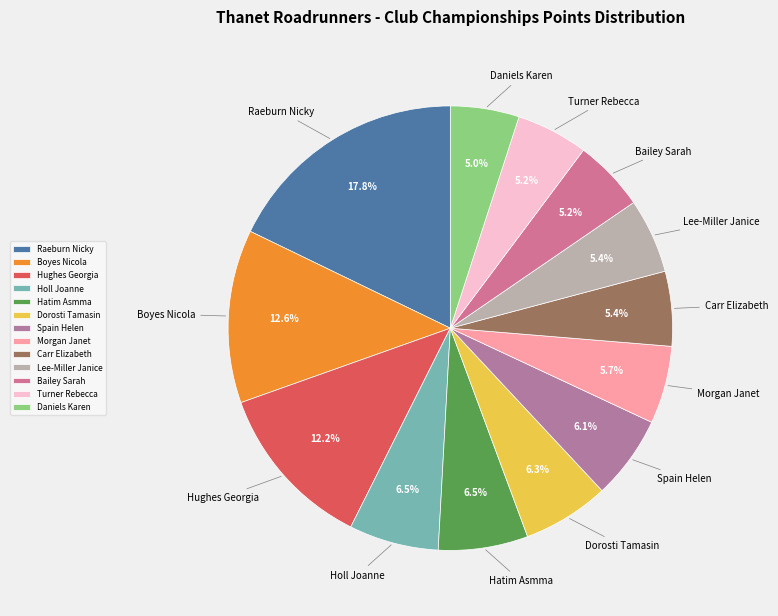

To the nearest percent, what percentage of the pie is Lee-Miller Janice?

5%